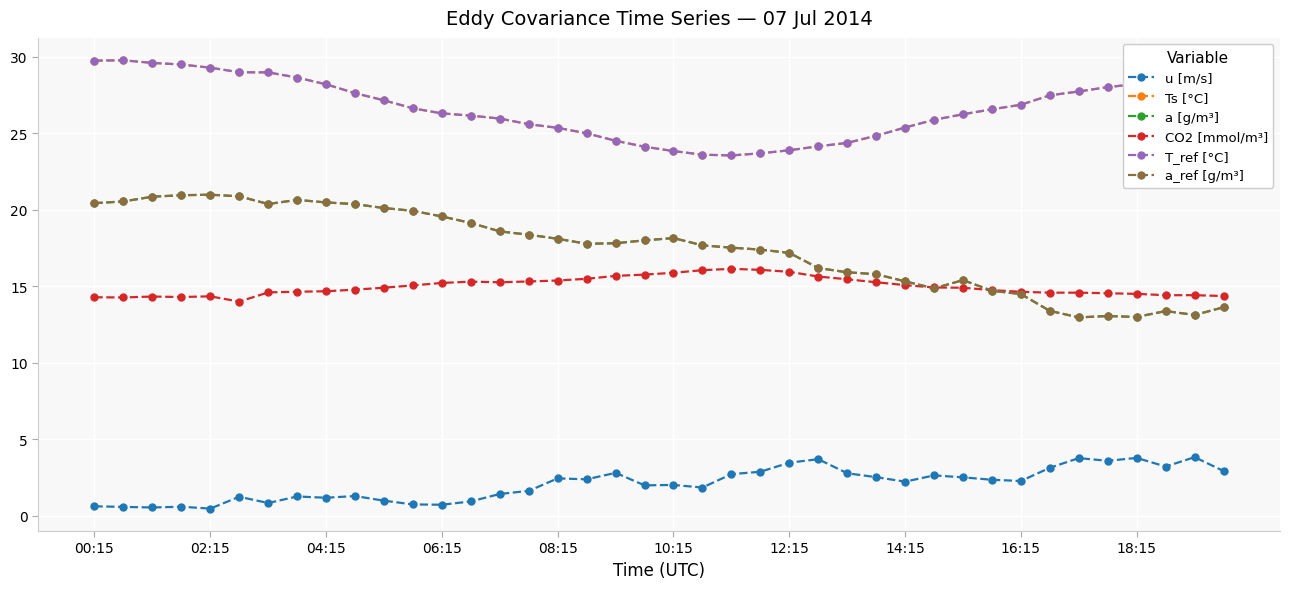

Does the chart have visible grid lines?

Yes